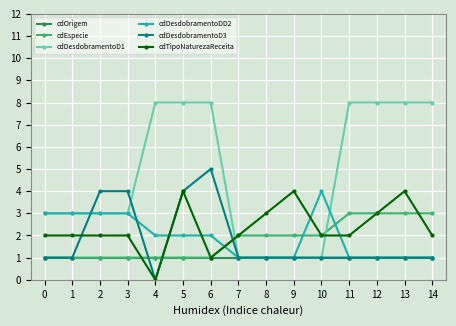

What is the maximum value for cdEspecie?

3